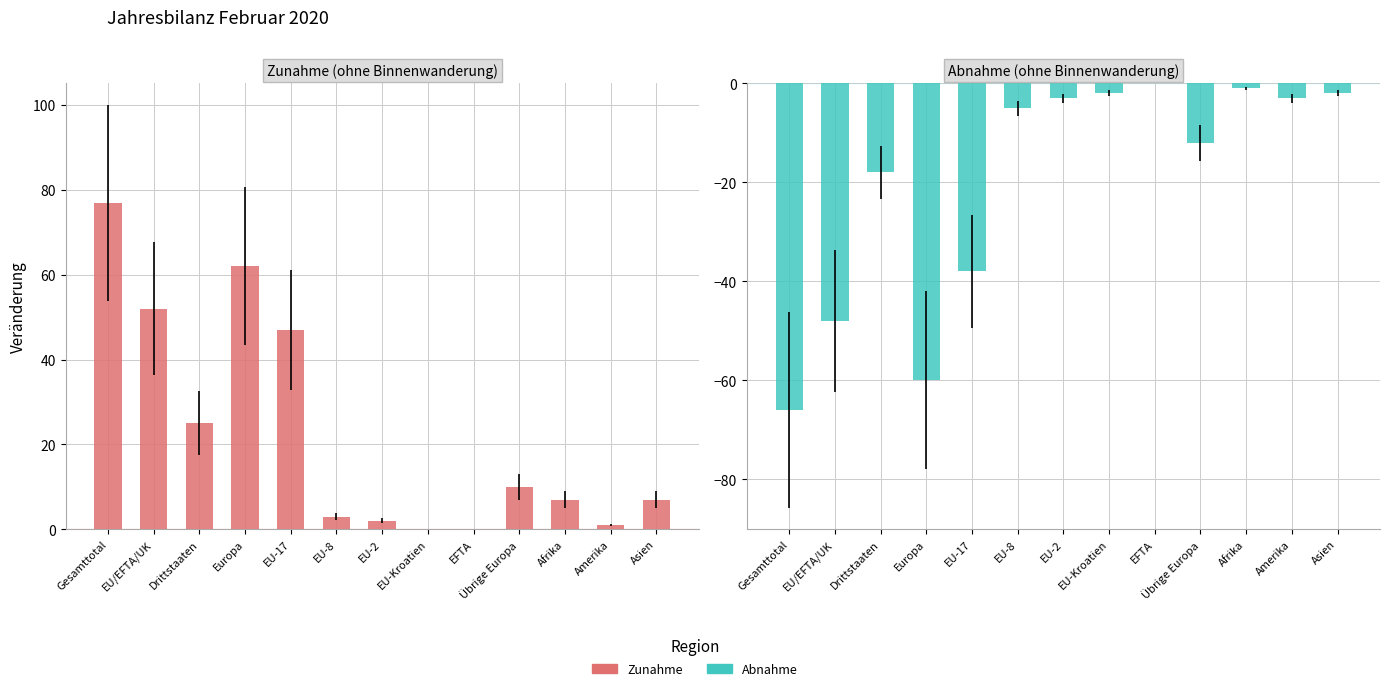

How many data points does each series have?

13